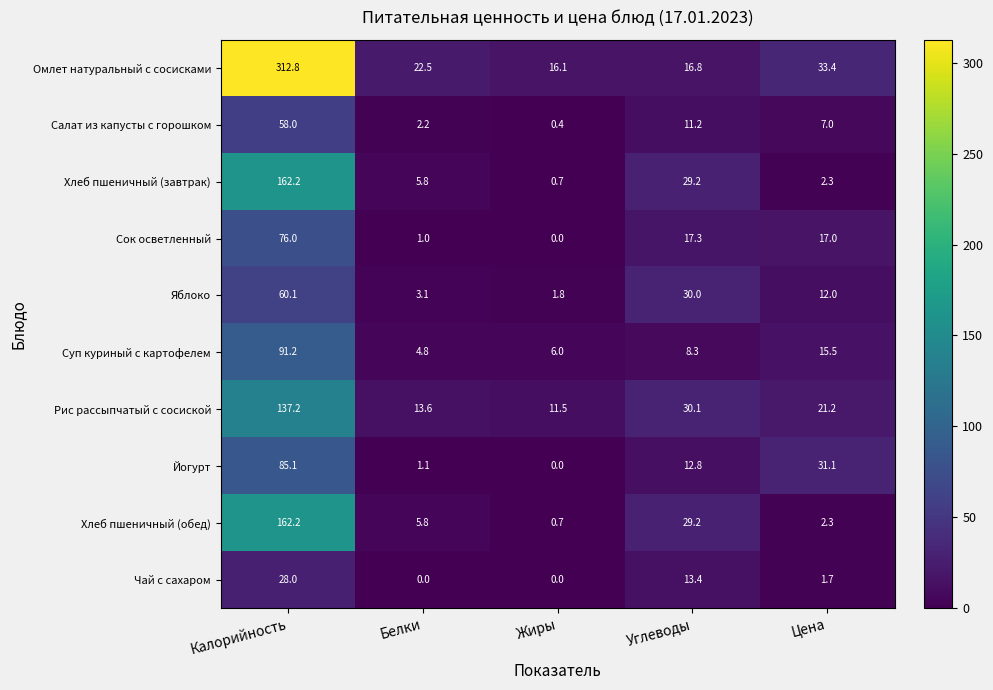

Is it true that Хлеб пшеничный (завтрак) equals 162.2 at Калорийность?

True